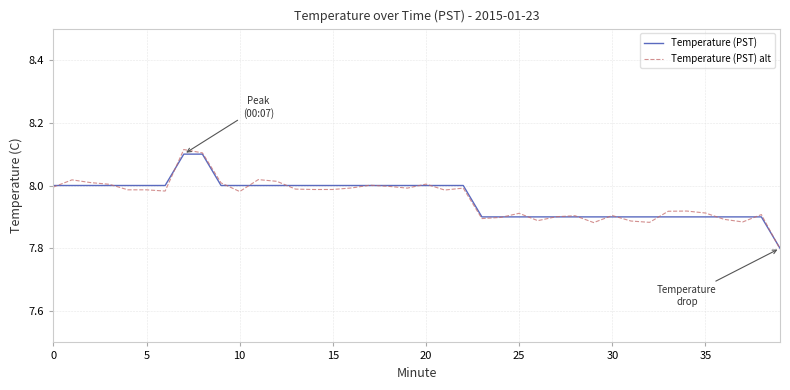

What is the minimum value shown in the chart?

7.8